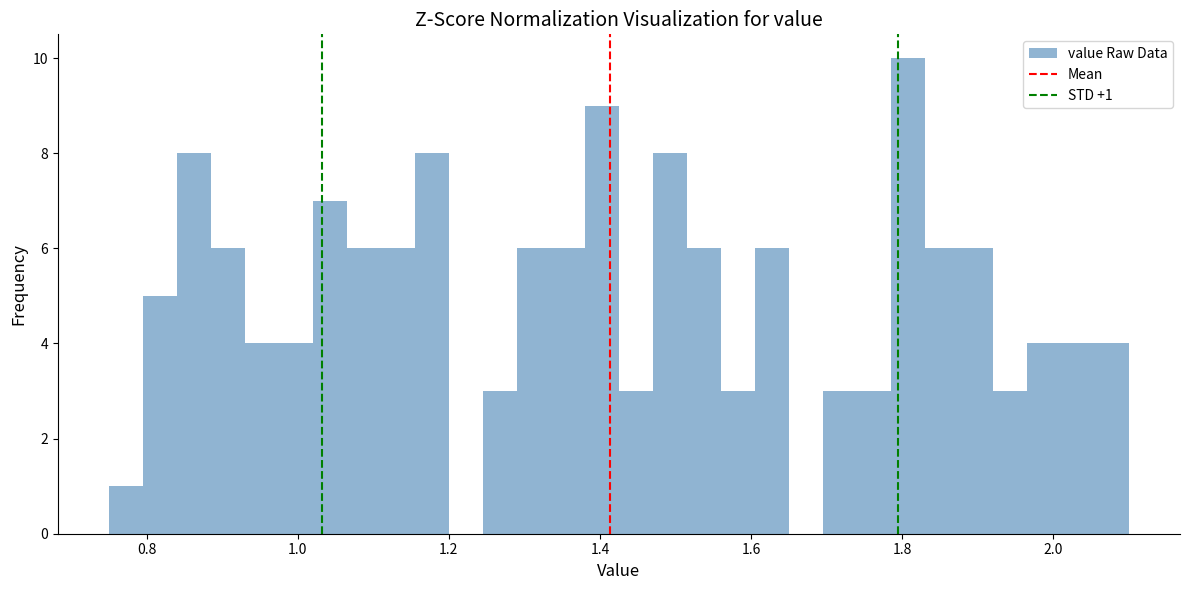

Around what value on the x-axis is the tallest bar? Give the approximate position of its centre, as read against the axis.

1.80